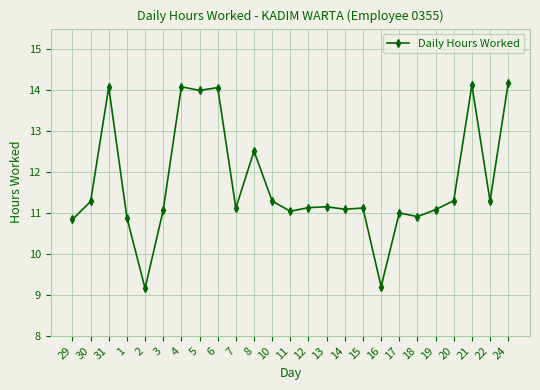

True or false: the data has more than 2 interior local peaks.

True